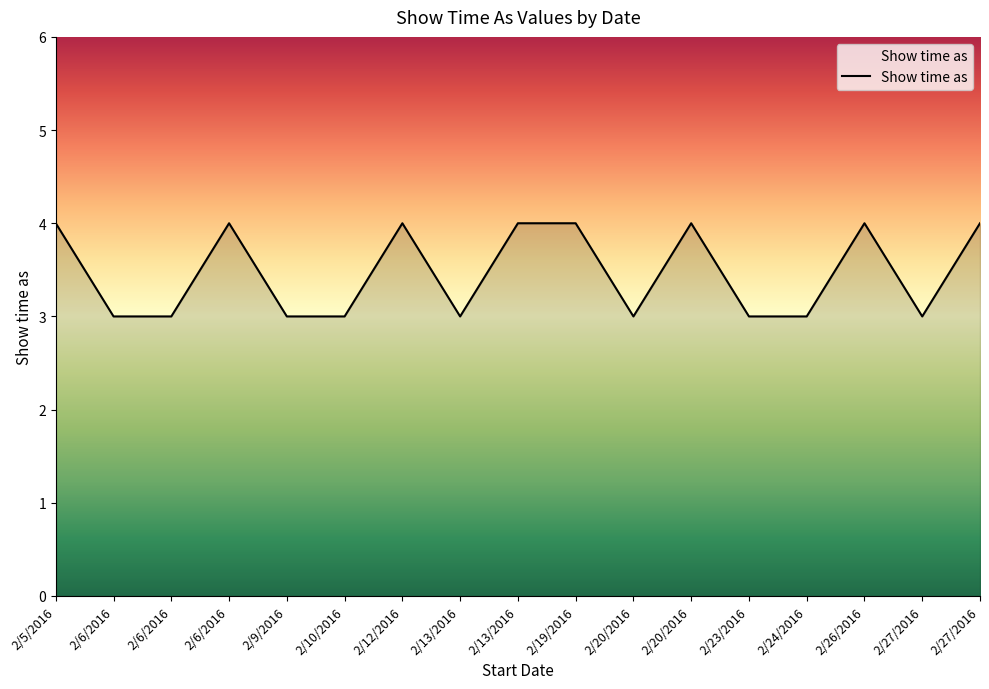

True or false: the data shows 1 at 2/9/2016.

False